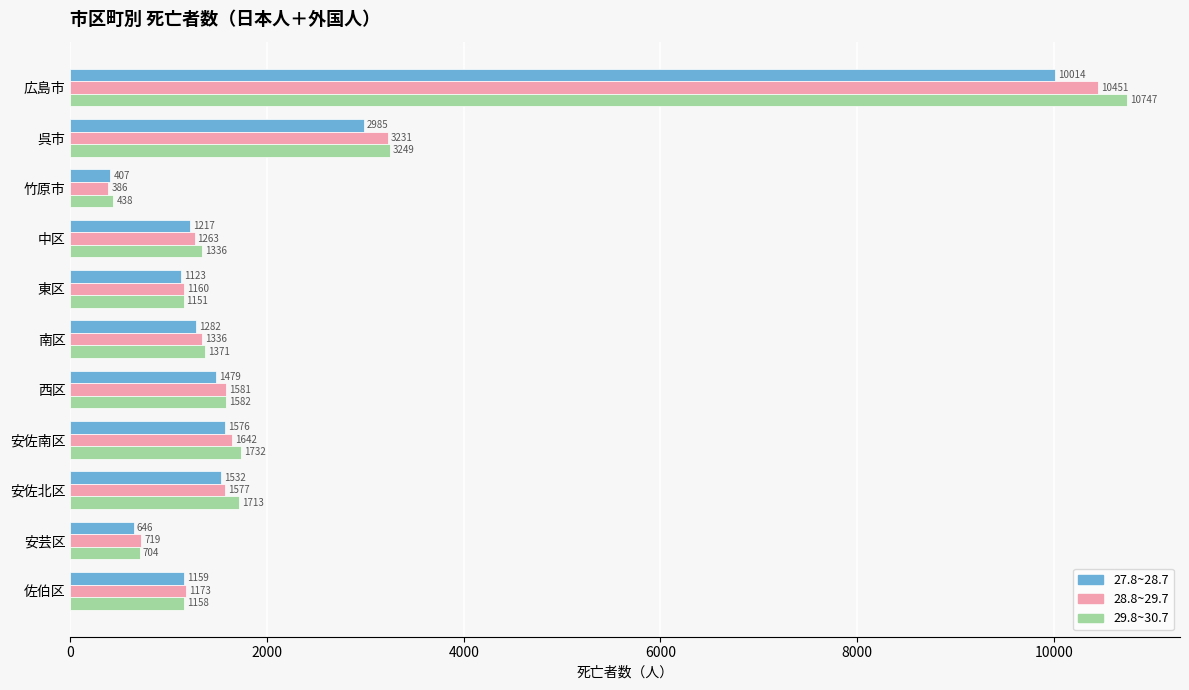

At which label is 28.8~29.7 closest to 5418?

呉市